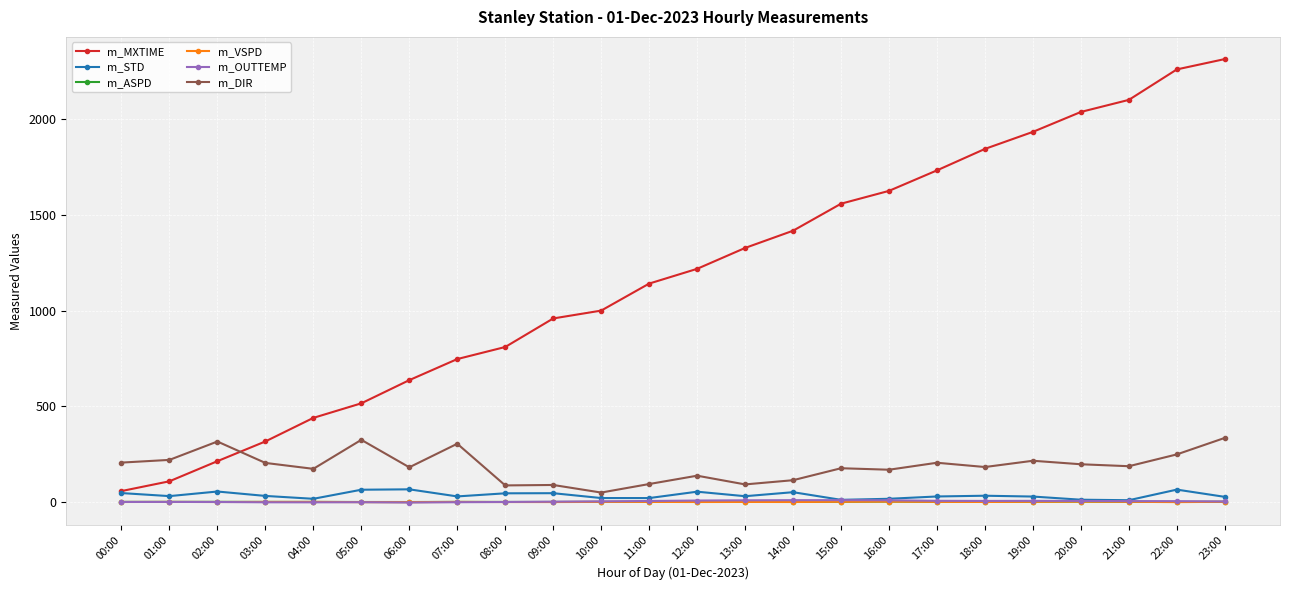

True or false: m_MXTIME has a value of 3200.8 at 20:00.

False